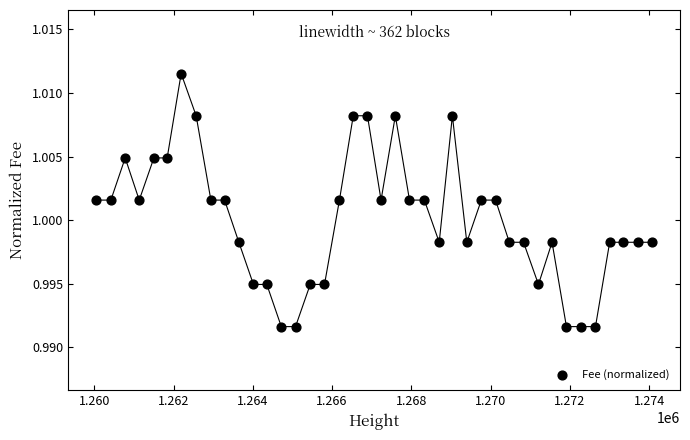

What is the range of X values (max minus min)?

14035.0